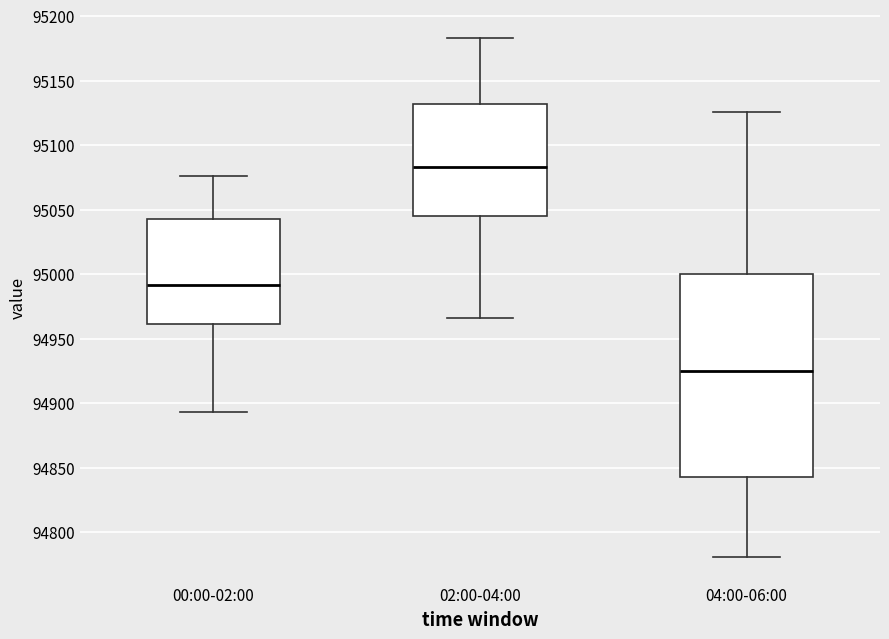

Comparing the boxes themselves (not the whiskers), which one is the tallest?

04:00-06:00